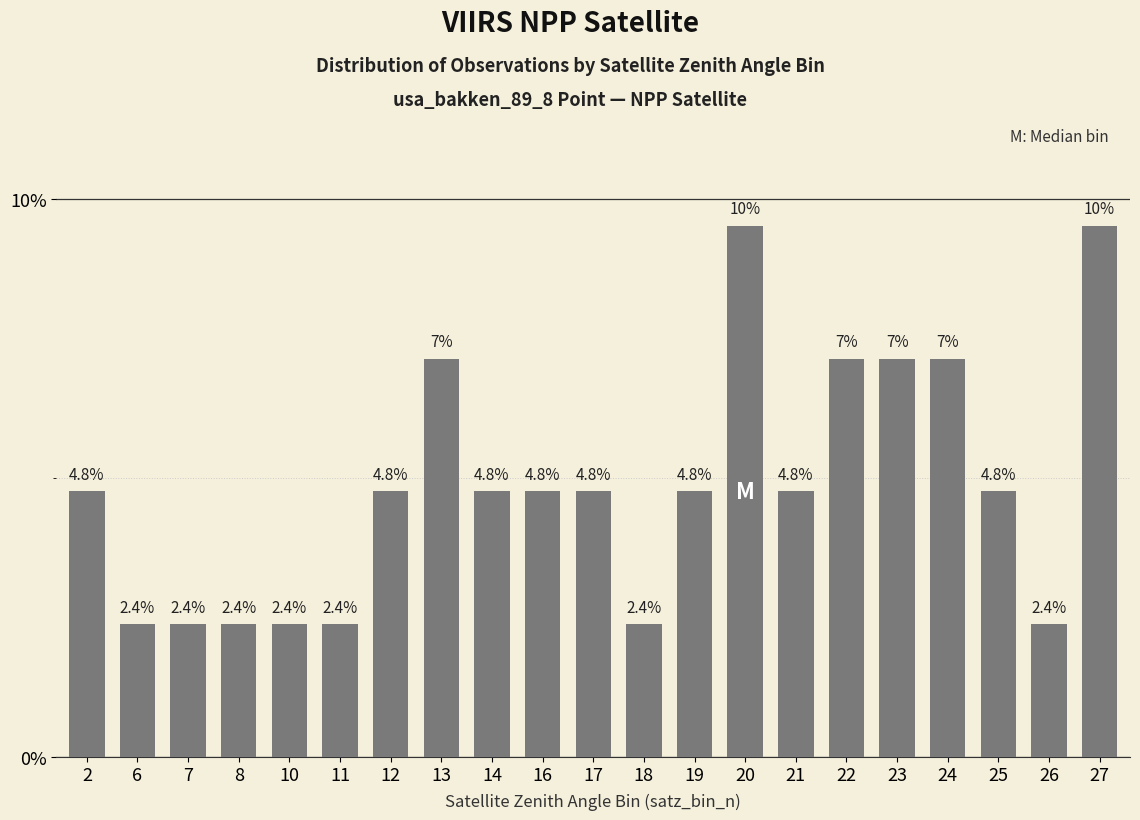

What is the ratio of the value at 7 to the value at 18?

1.0